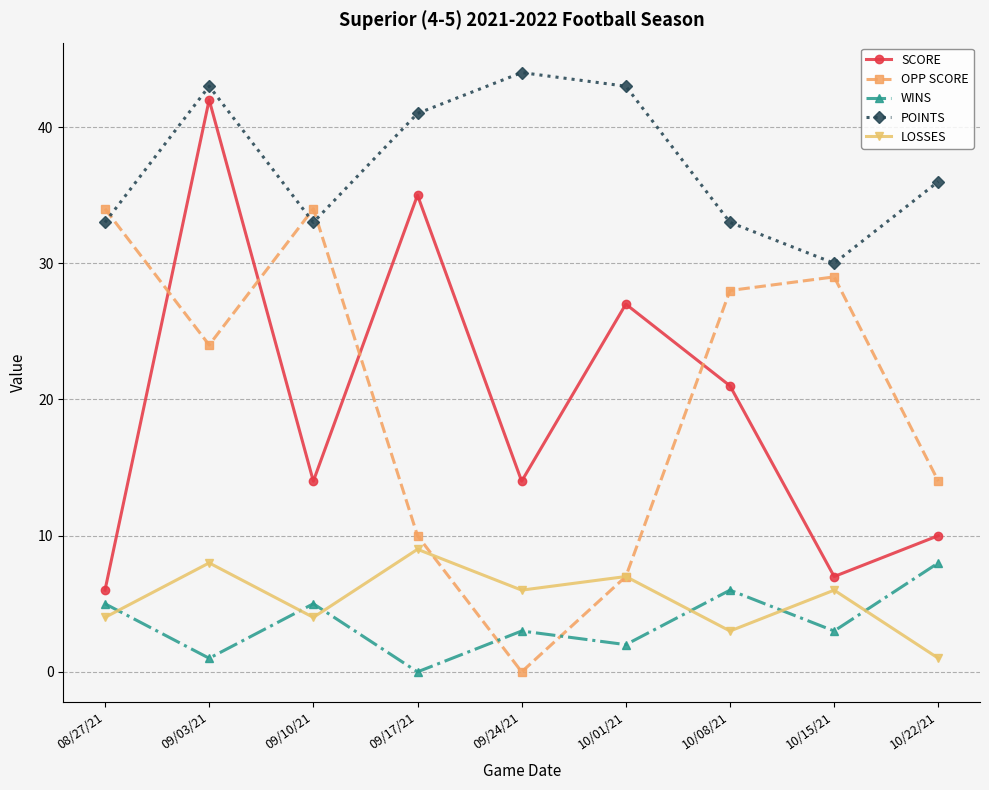

Does the chart have visible grid lines?

Yes